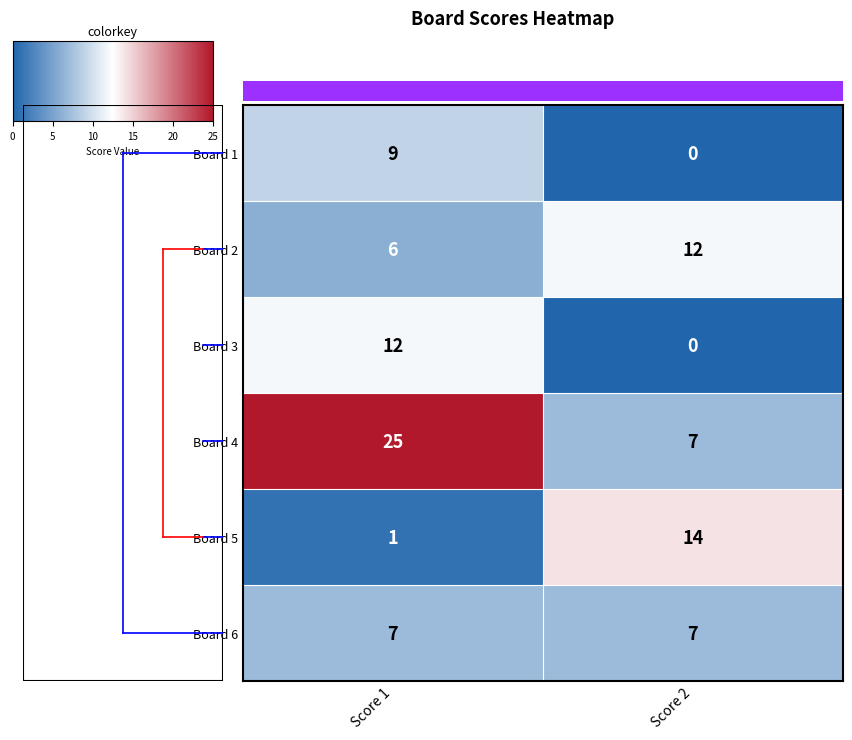

How many data points does each series have?

2